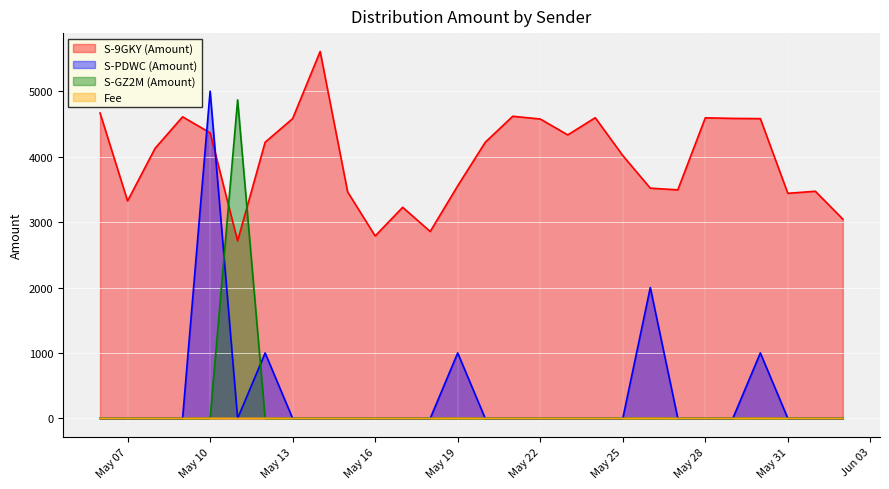

The value of Fee at 4 is -0.6. True or false?

False